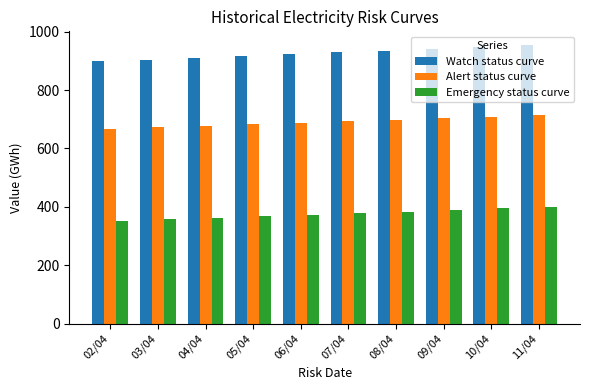

What is the maximum value for Watch status curve?

953.4